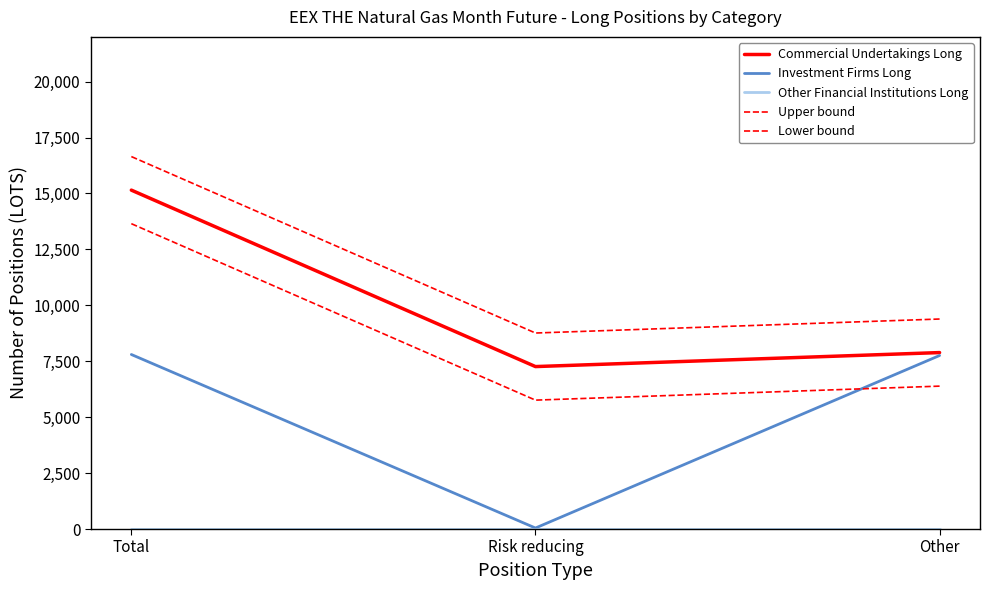

Is this an area chart (filled region under the line)?

No